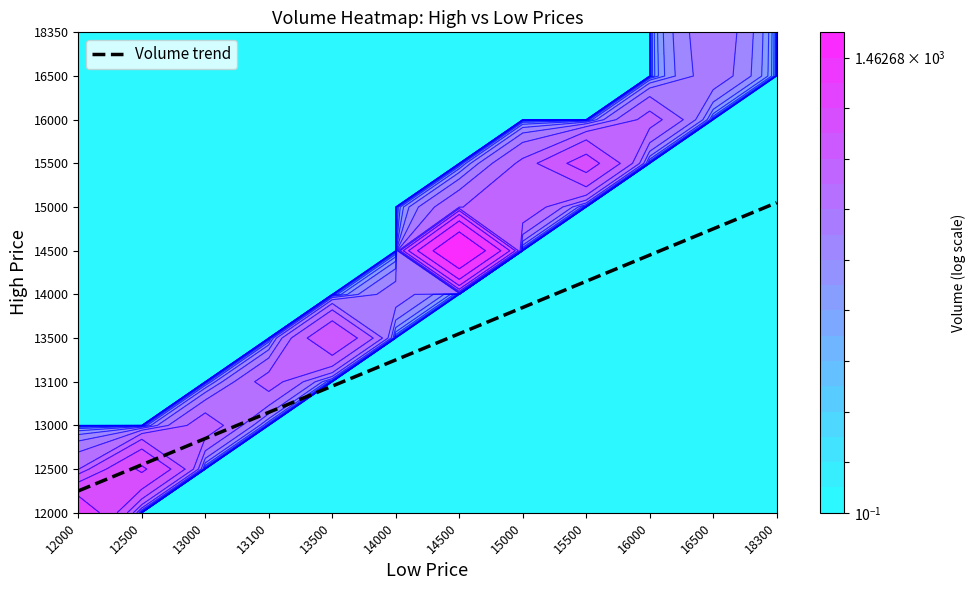

The 16500 series shows 30 at 12500. True or false?

False